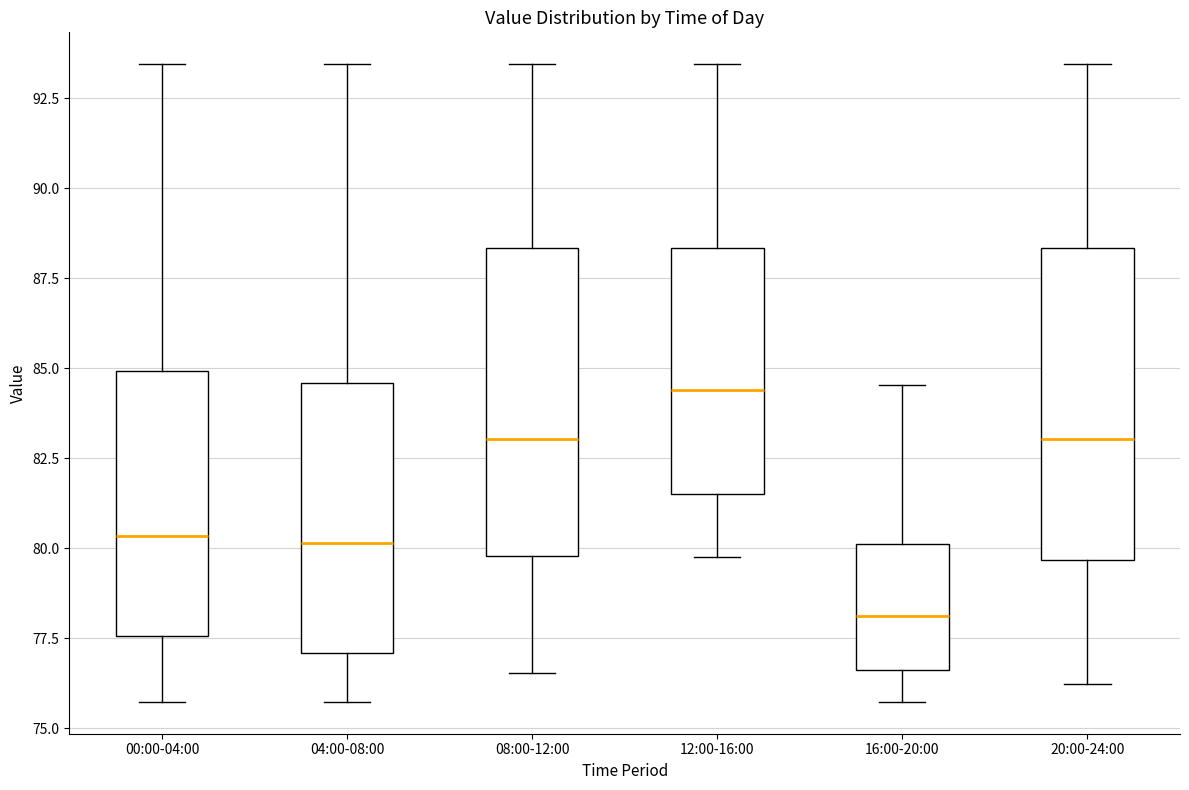

Reading left to right, read every box against the y-axis: the position of its median line, the range the box covers, and the ends of its whiskers. The values are not printed on the chart, so give them approximately, as read against the axis.

00:00-04:00: median 80.5, box 77.5 to 85.0, whiskers 75.5 to 93.5
04:00-08:00: median 80.0, box 77.0 to 84.5, whiskers 75.5 to 93.5
08:00-12:00: median 83.0, box 80.0 to 88.5, whiskers 76.5 to 93.5
12:00-16:00: median 84.5, box 81.5 to 88.5, whiskers 80.0 to 93.5
16:00-20:00: median 78.0, box 76.5 to 80.0, whiskers 75.5 to 84.5
20:00-24:00: median 83.0, box 79.5 to 88.5, whiskers 76.0 to 93.5